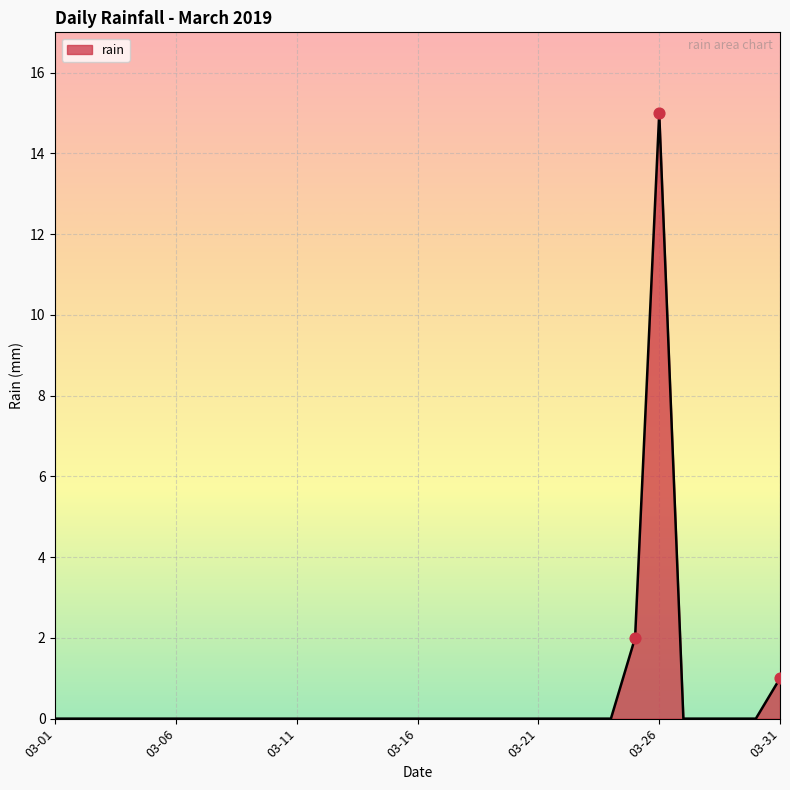

What is the maximum value shown in the chart?

15